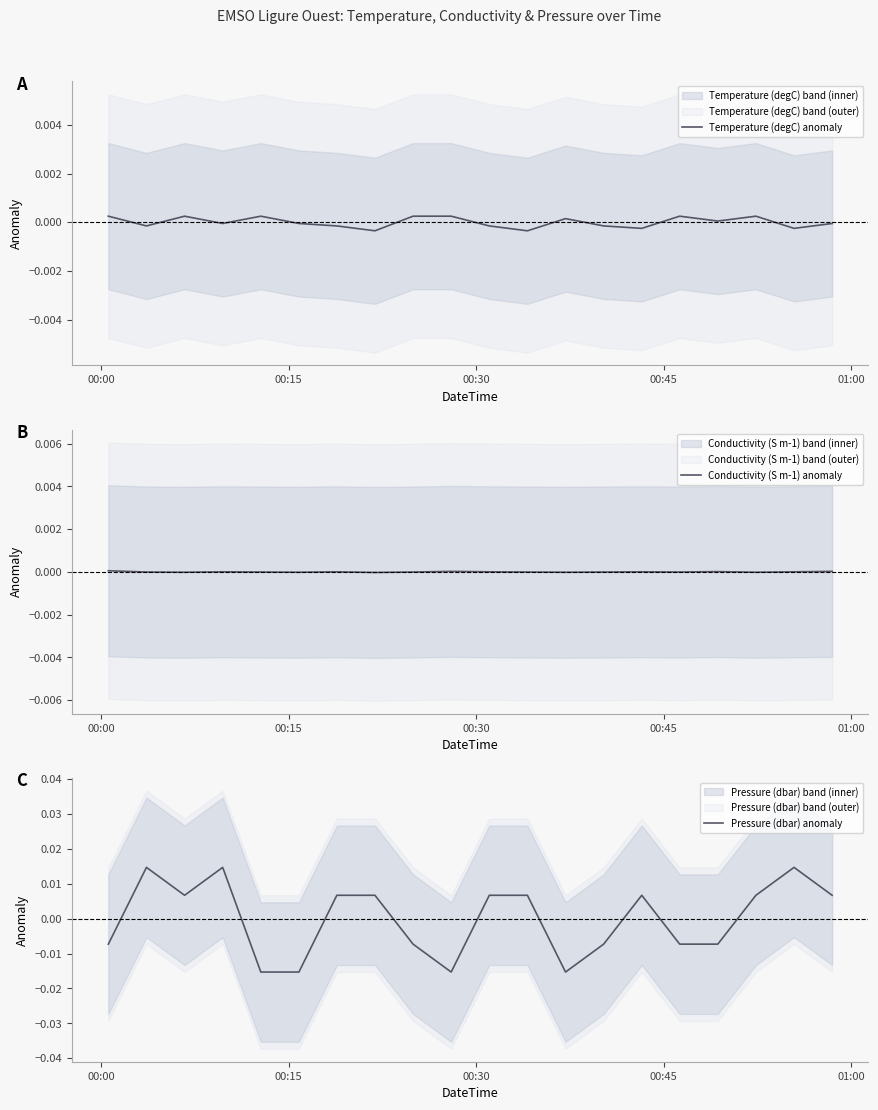

How many values in the Conductivity (S m-1) anomaly series exceed 0?

9